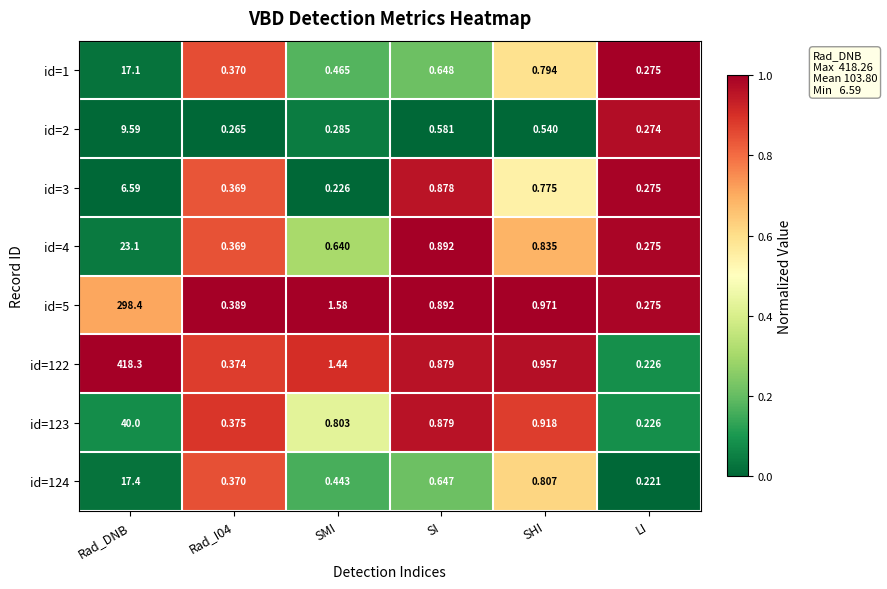

What is the total value across all series at SMI?

5.9